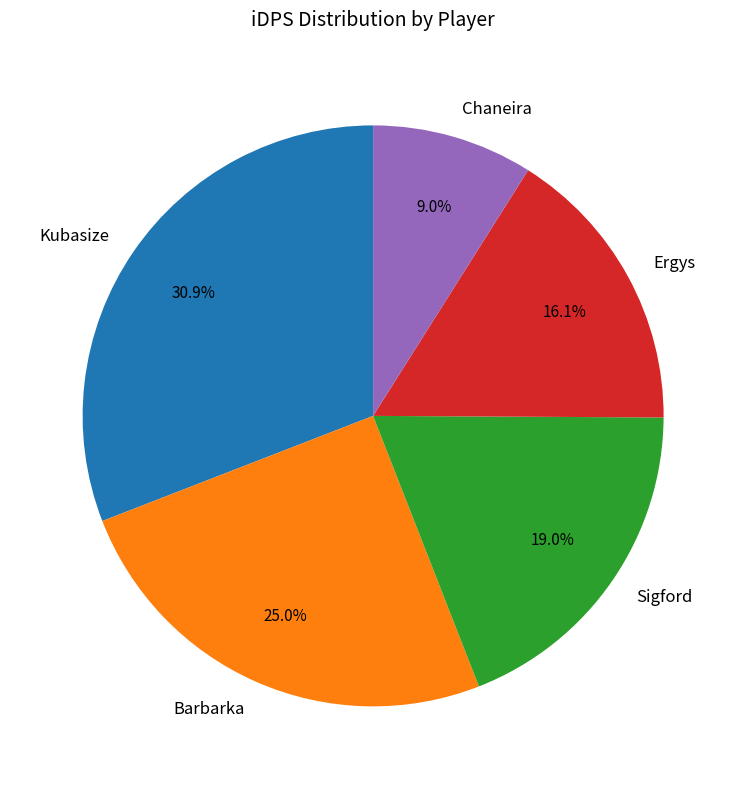

Is there any slice that represents more than half of the pie?

No